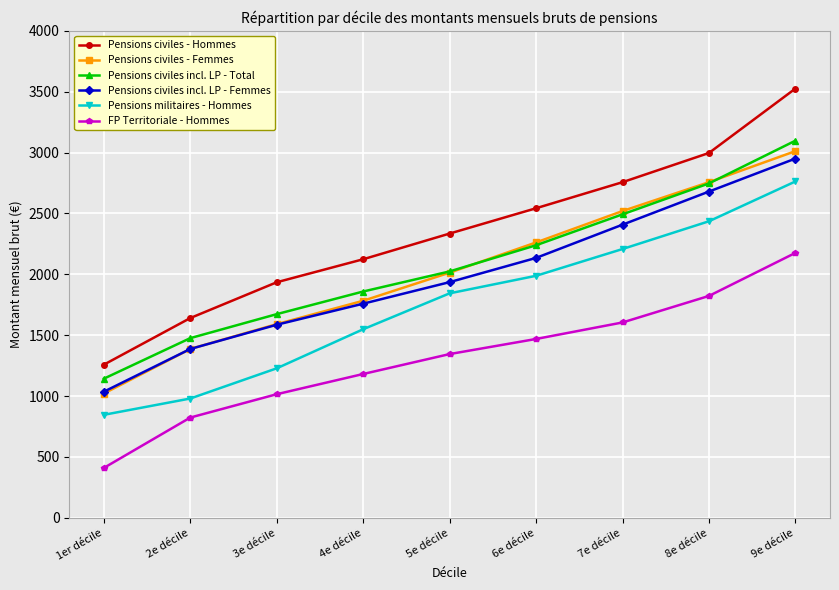

What is the difference between the highest and lowest values at 1er décile?

848.1